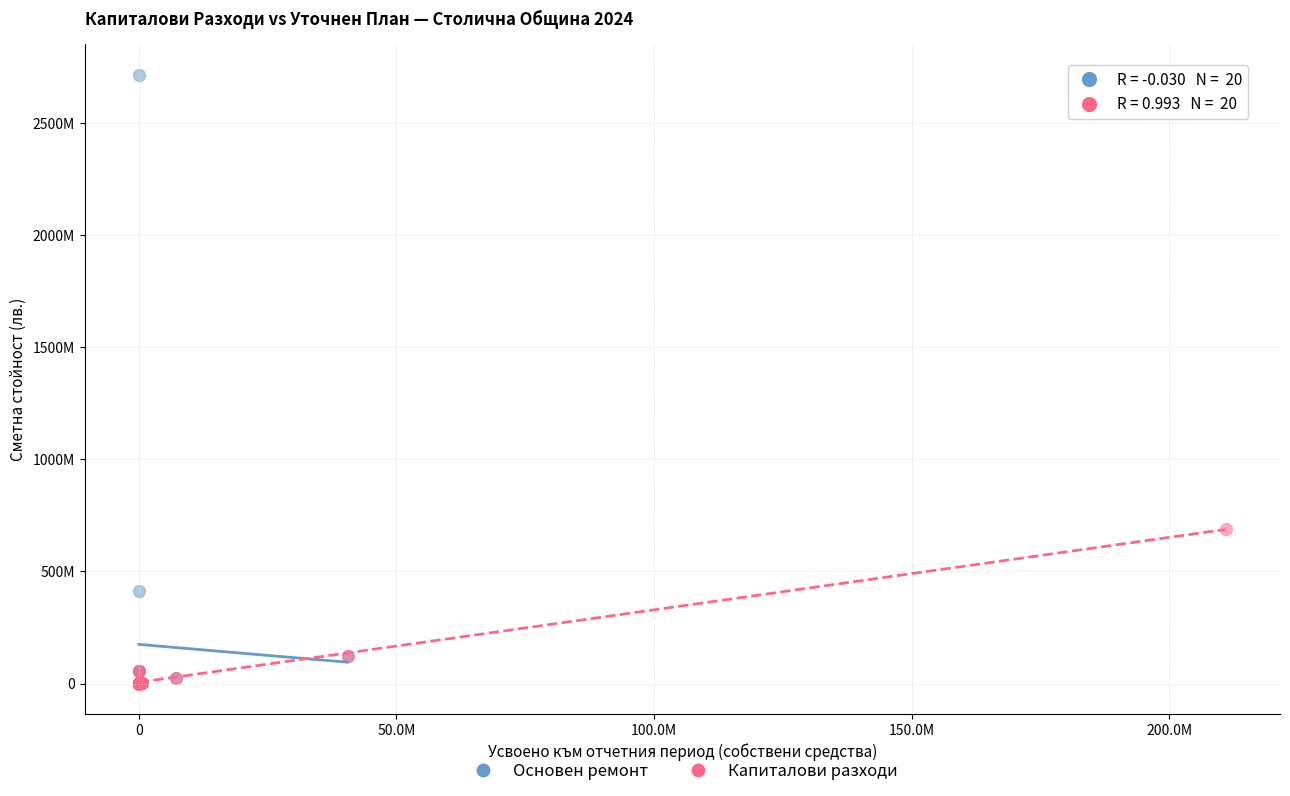

What are all the series names shown in the legend?

Основен ремонт, Капиталови разходи